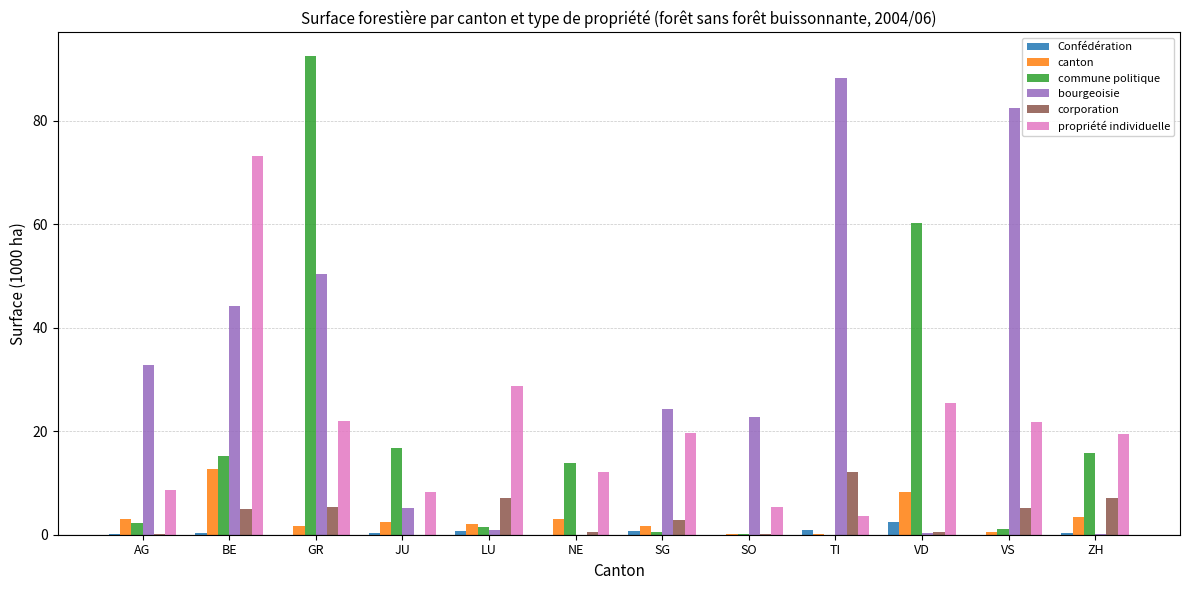

Is it true that propriété individuelle equals 8.7 at AG?

True